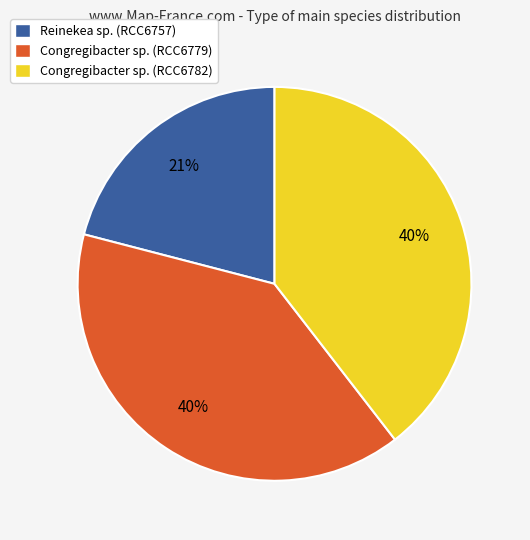

Is there any slice that represents more than half of the pie?

No